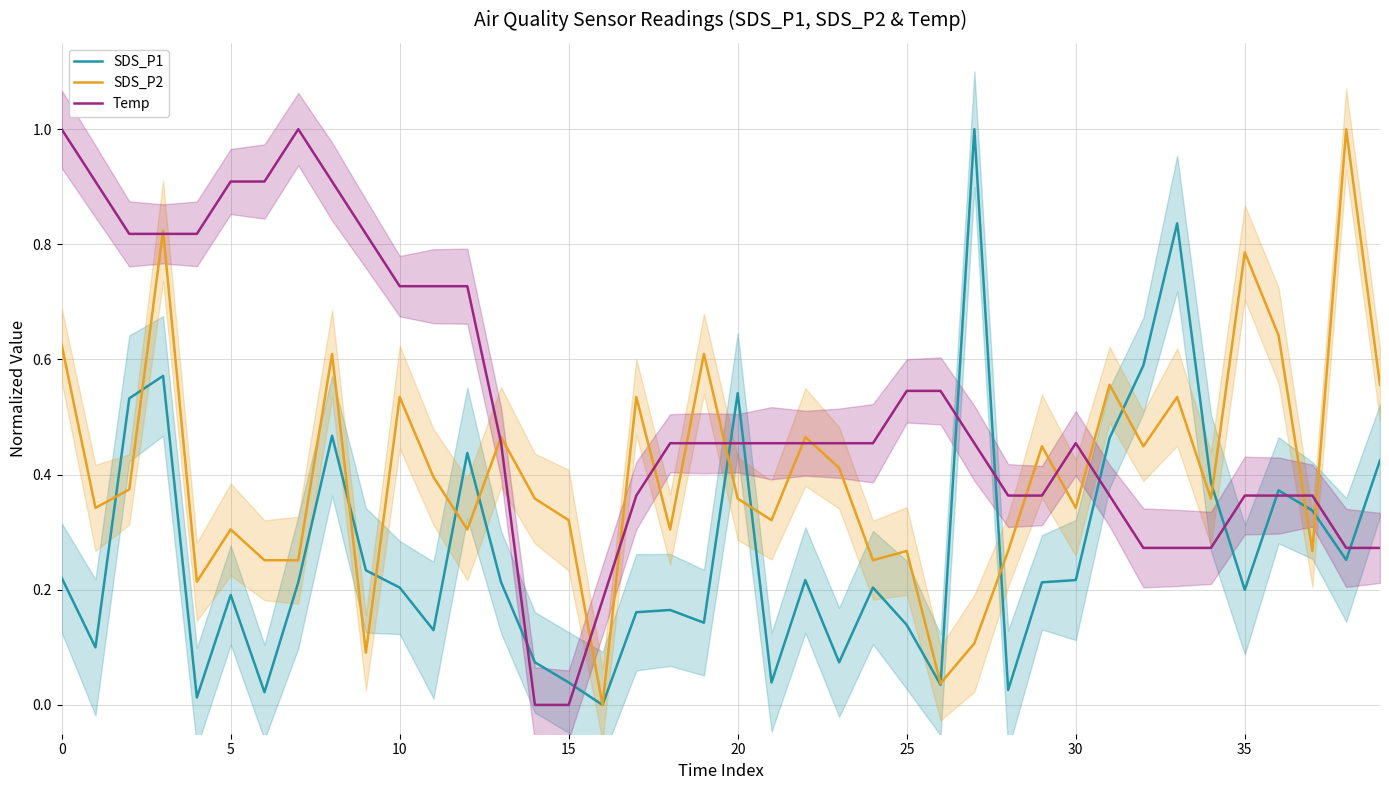

Is it true that Temp equals 0.9 at 5?

True